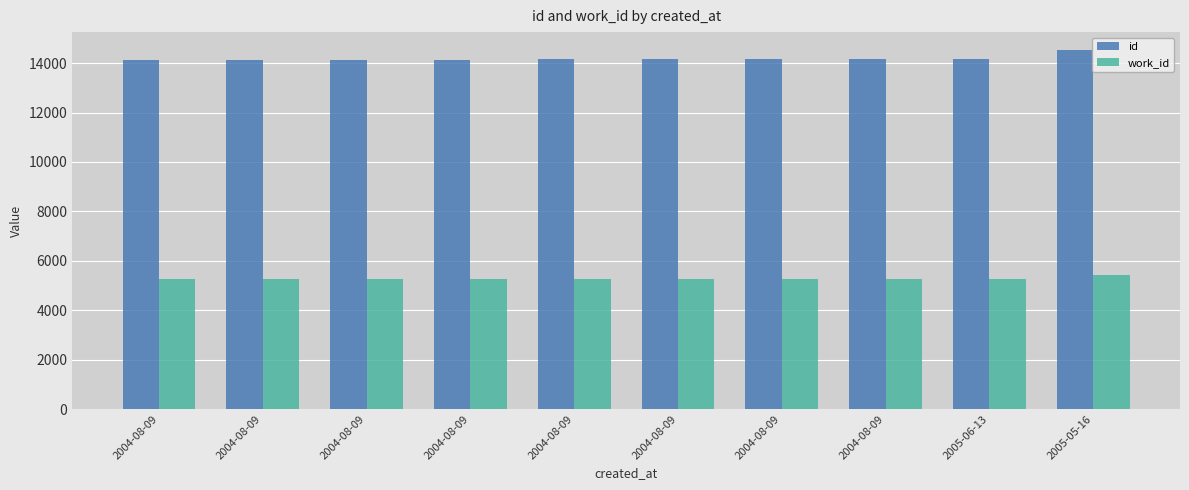

Rank the series by their average value, from lowest to highest.

work_id, id